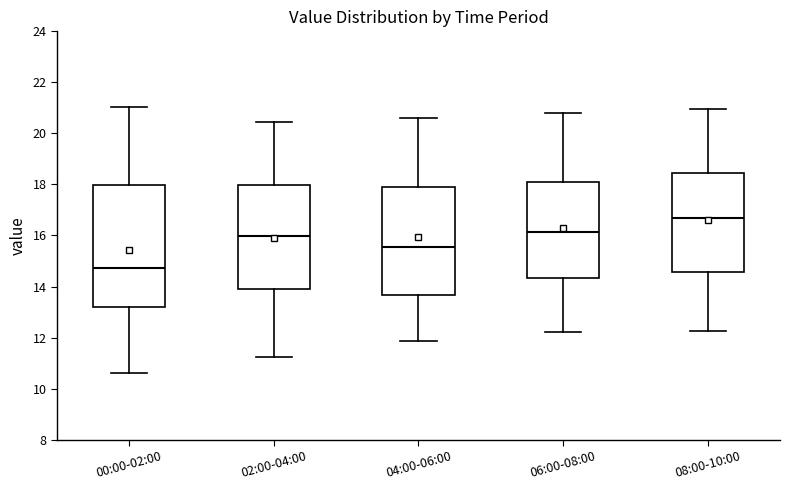

Where is the lower edge of the box for 02:00-04:00 on the y-axis? The values are not printed on the chart, so give them approximately, as read against the axis.

13.8